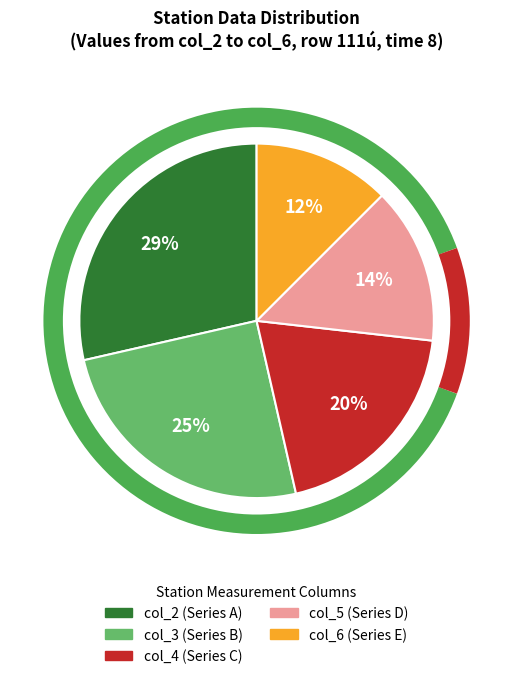

Does any single category account for the majority?

No